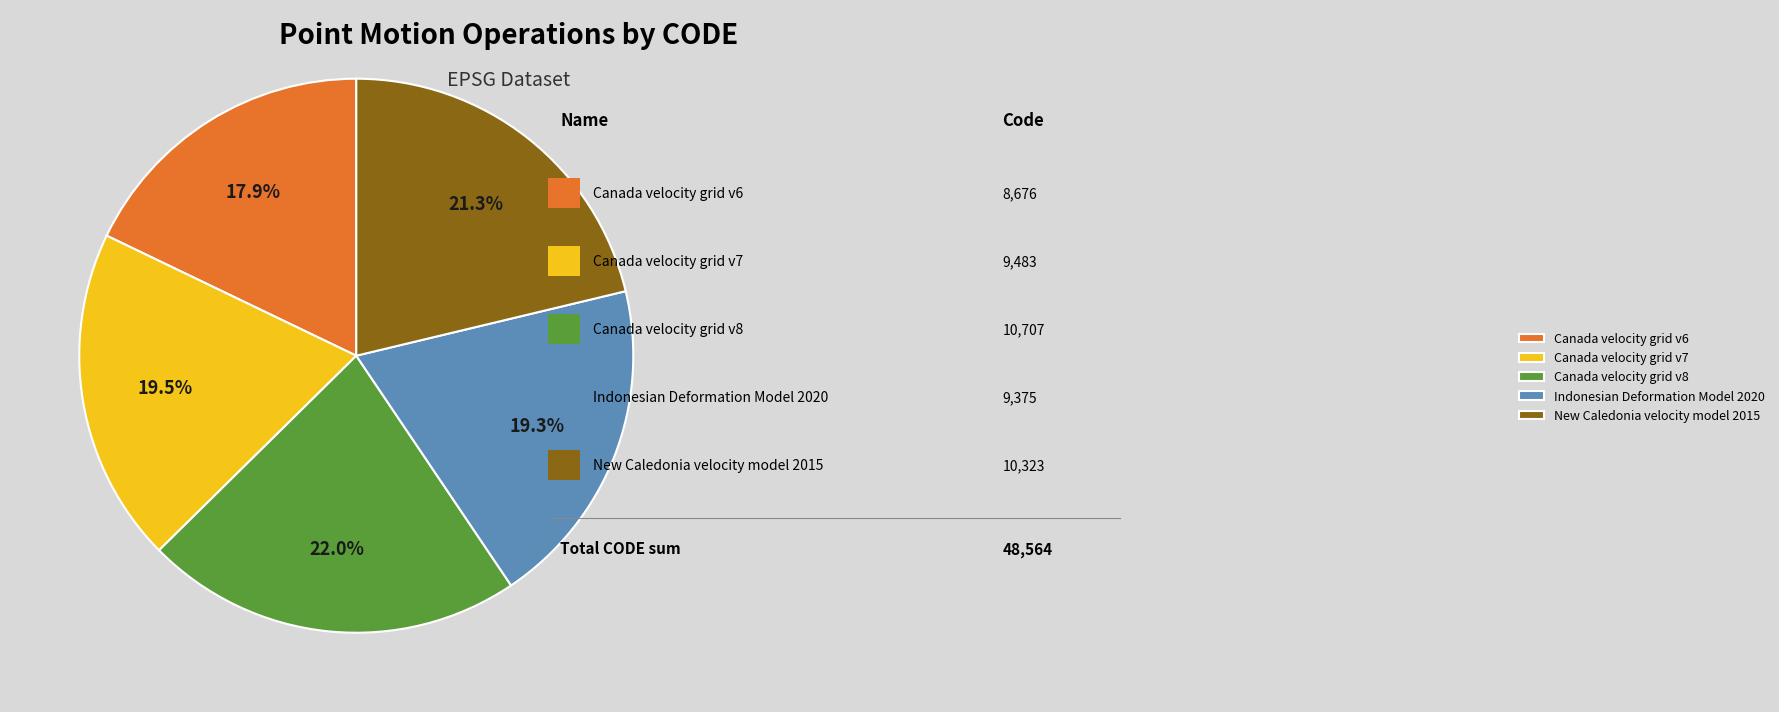

How much of the chart is everything except Indonesian Deformation Model 2020?

80.7%